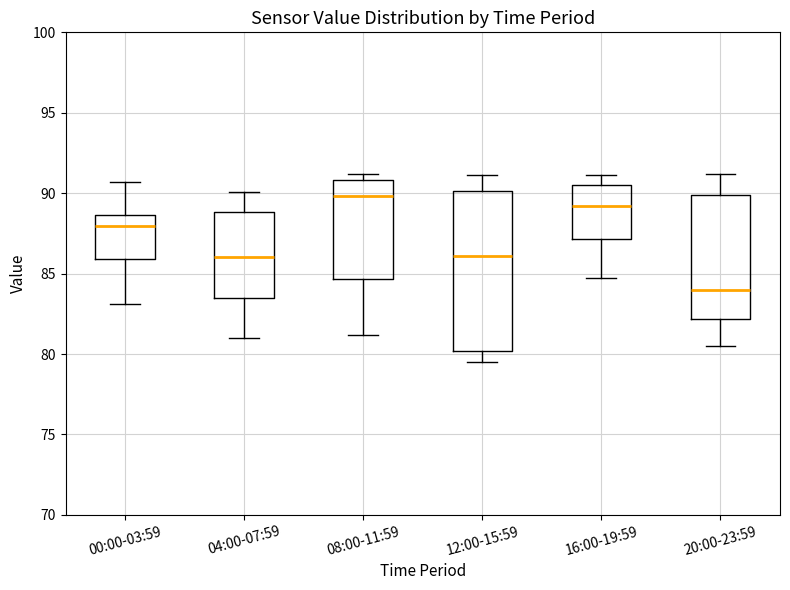

Which box's median line is the lowest?

20:00-23:59